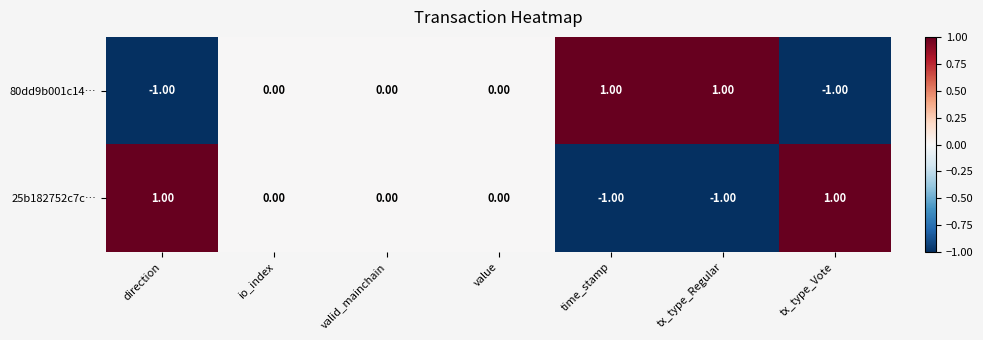

At which label does 25b182752c7c… first exceed 0?

direction